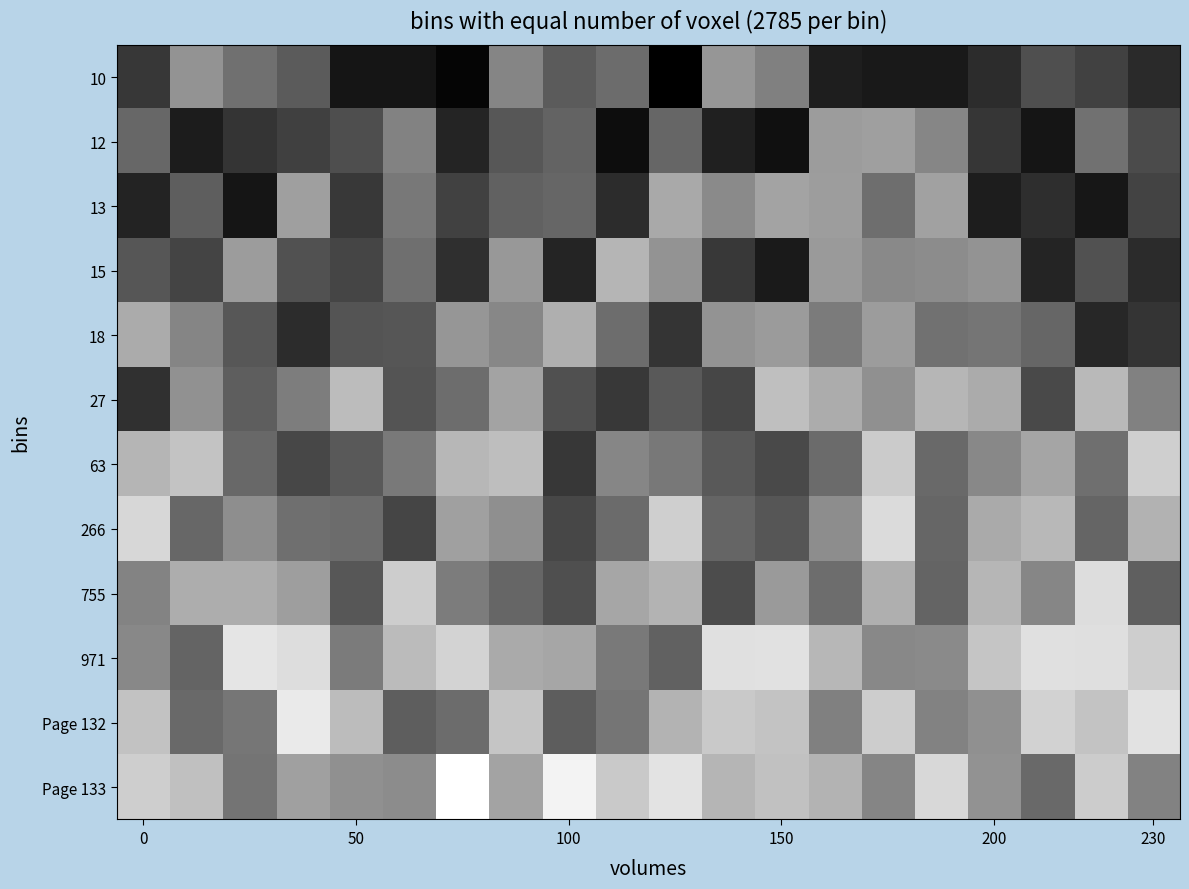

At which category is the sum across all series the highest?

14